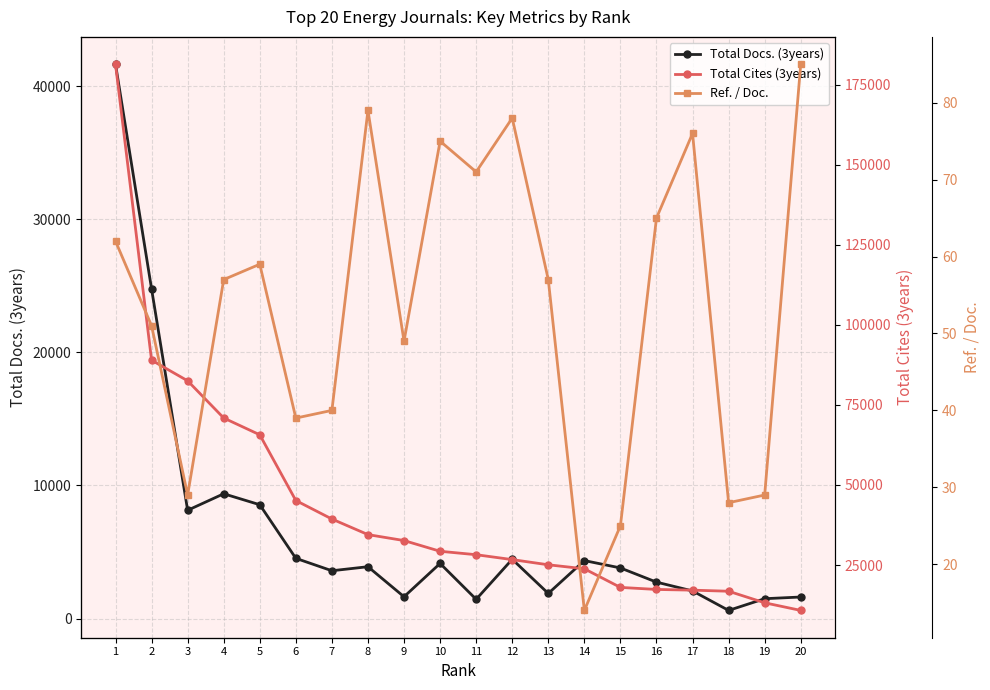

What is the sum of the Total Docs. (3years) values at 2 and 7?

28352